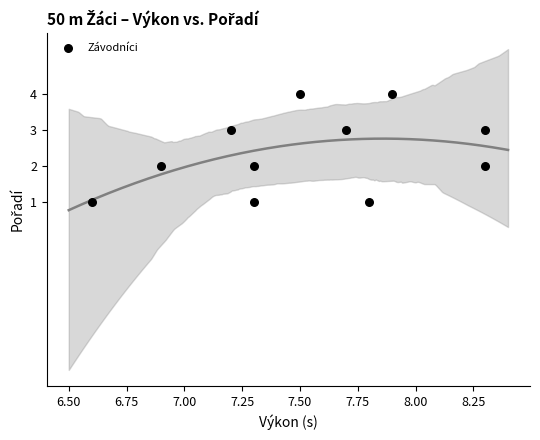

How many points are shown in the scatter plot?

11